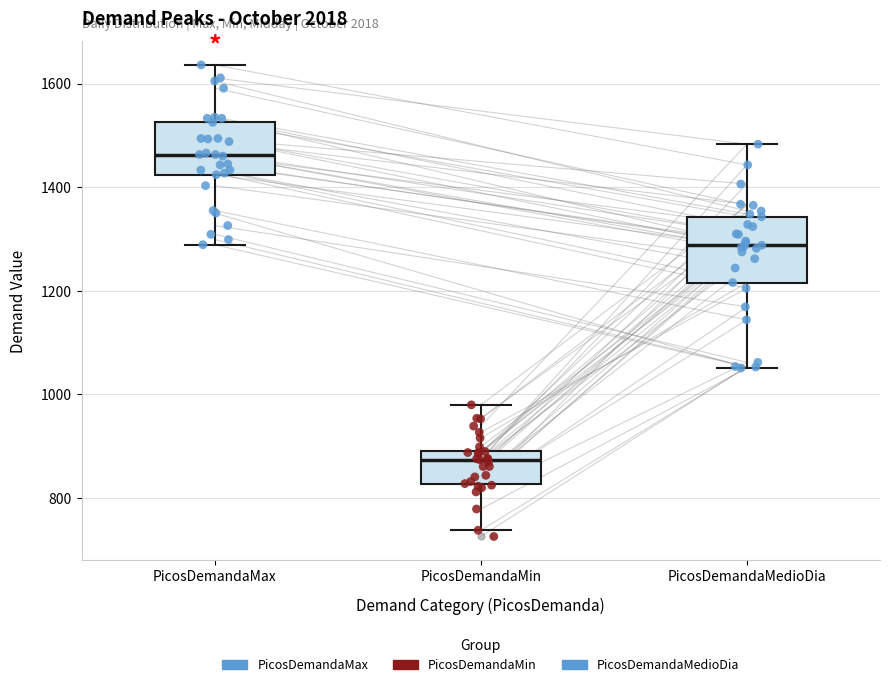

Reading left to right, read every box against the y-axis: the position of its median line, the range the box covers, and the ends of its whiskers. The values are not printed on the chart, so give them approximately, as read against the axis.

PicosDemandaMax: median 1460, box 1420 to 1520, whiskers 1280 to 1640
PicosDemandaMin: median 880, box 820 to 900, whiskers 740 to 980
PicosDemandaMedioDia: median 1280, box 1220 to 1340, whiskers 1060 to 1480